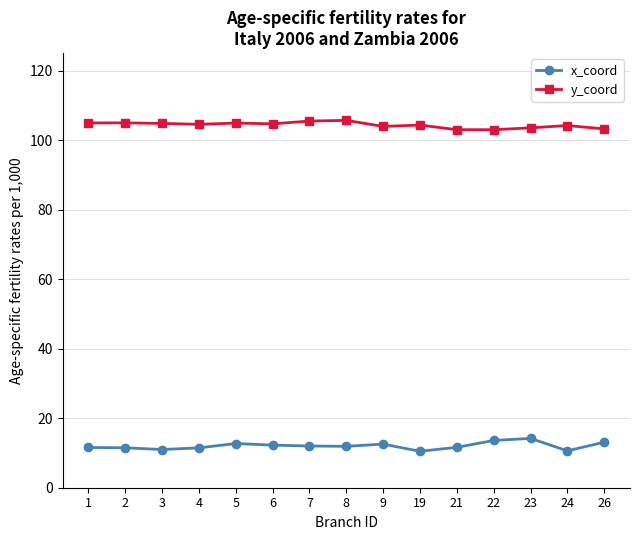

What is the maximum value for x_coord?

14.2